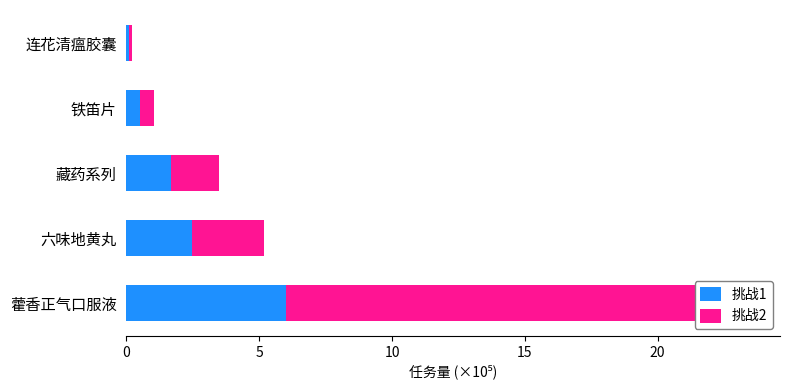

At 连花清瘟胶囊, list the series in order from largest to smallest.

挑战2, 挑战1